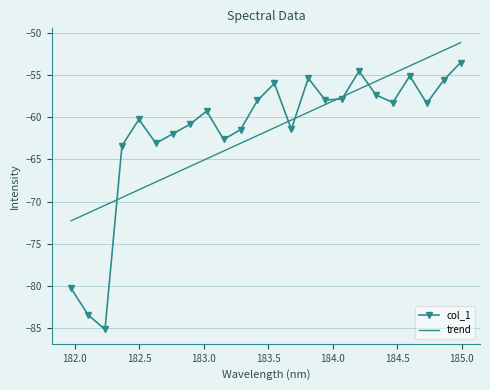

List the series in order of their peak value, lowest first.

col_1, trend